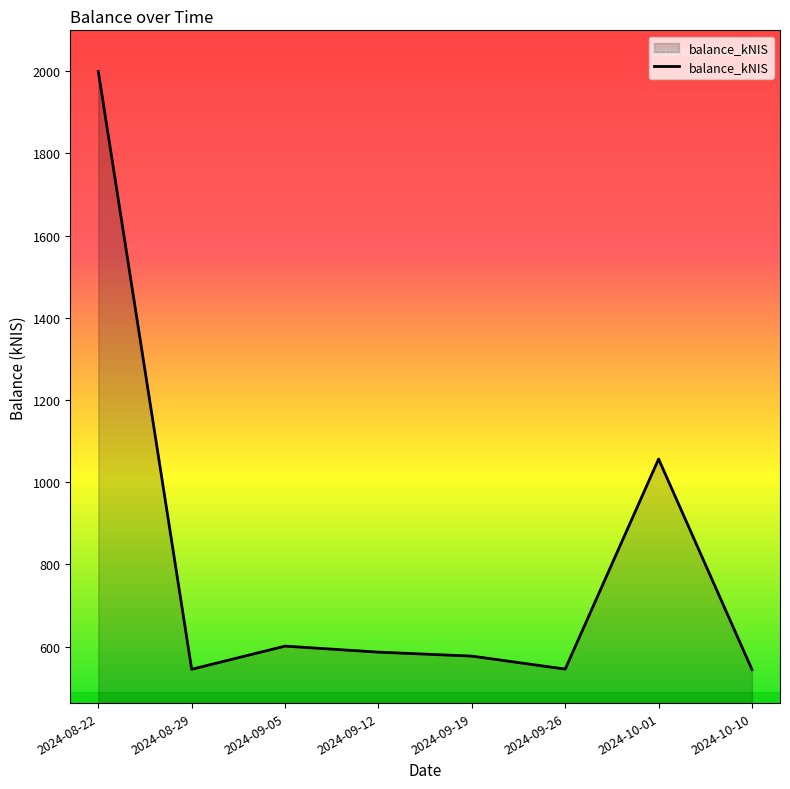

Where is the data nearest to the value 1271?

2024-10-01